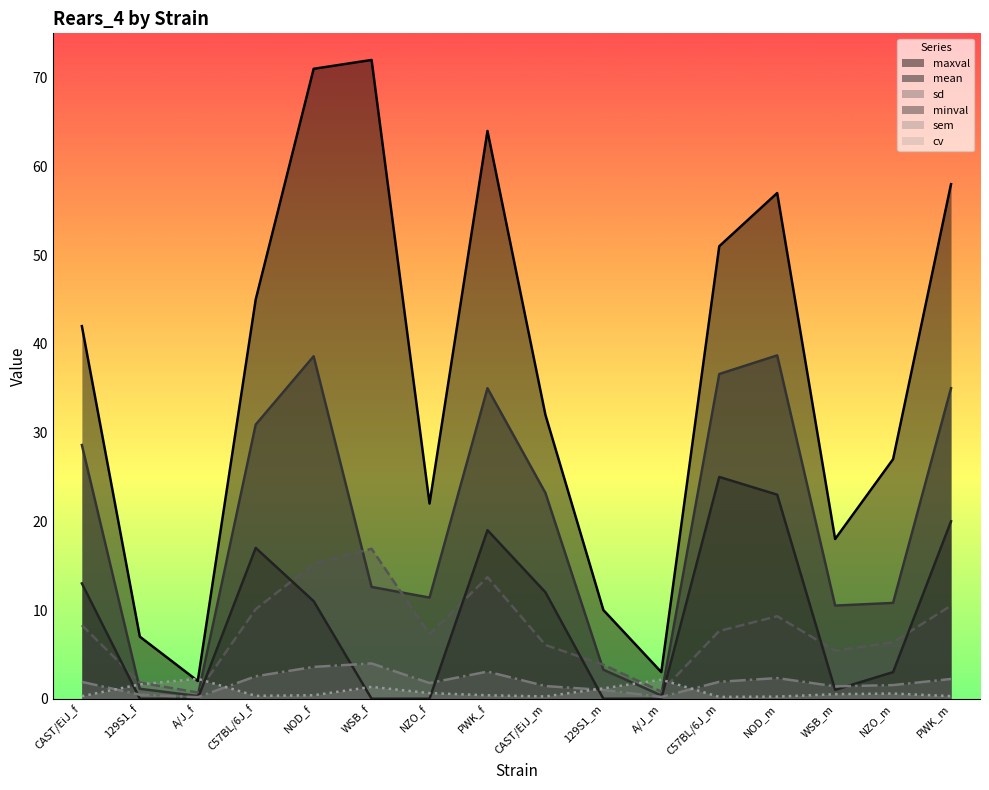

True or false: maxval has a value of 76.2 at NOD_m.

False